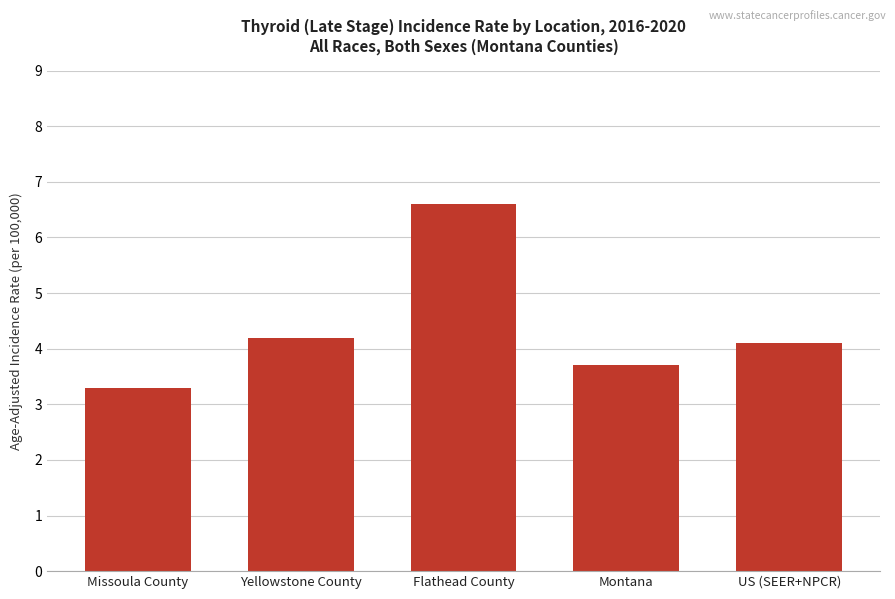

How many data points are less than 4?

2